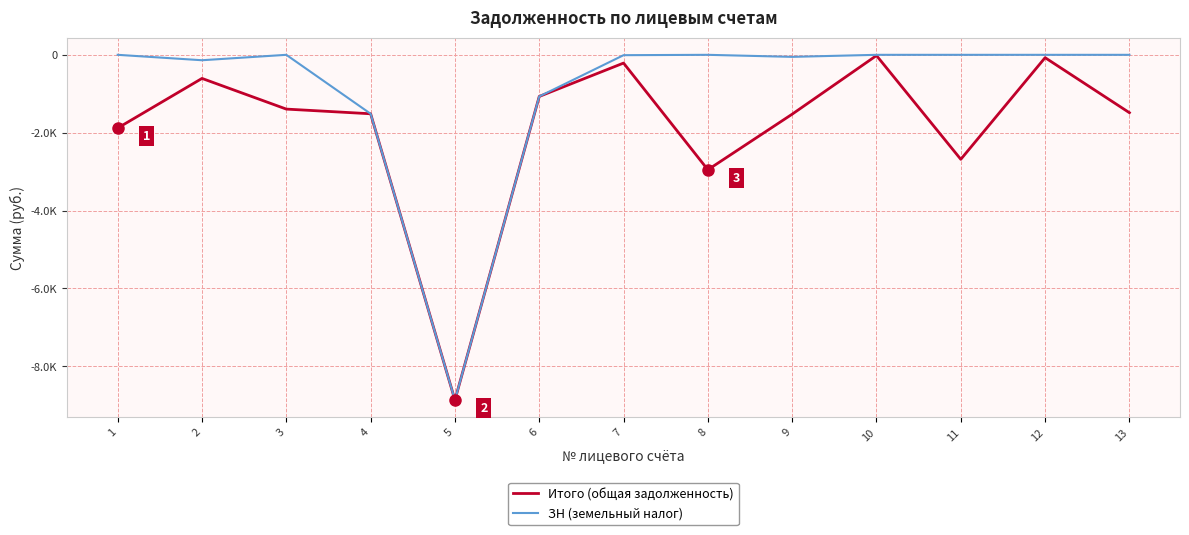

Does the chart have visible grid lines?

Yes